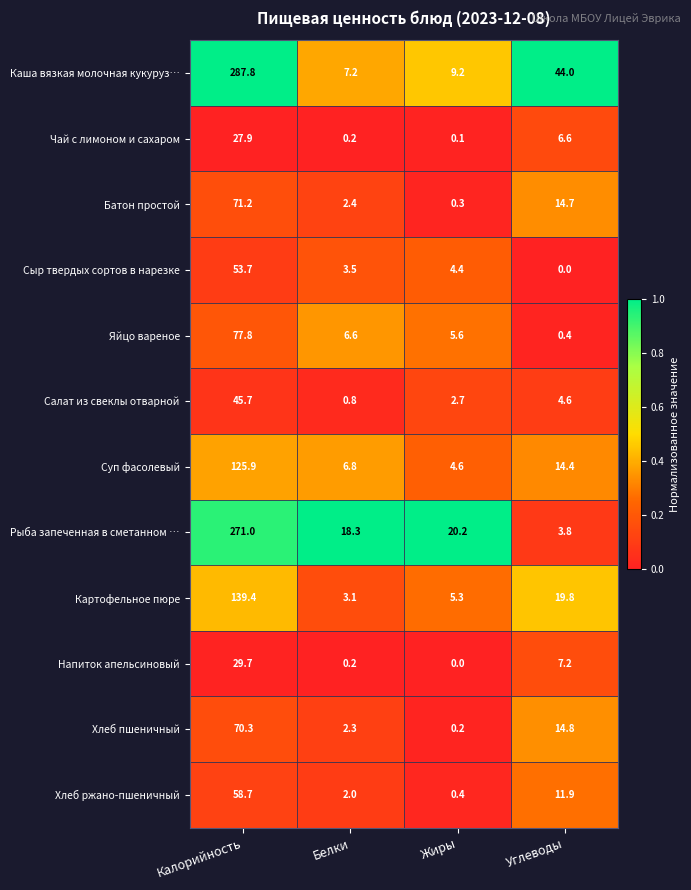

What is the highest value of the Каша вязкая молочная кукуруз… series?

287.8